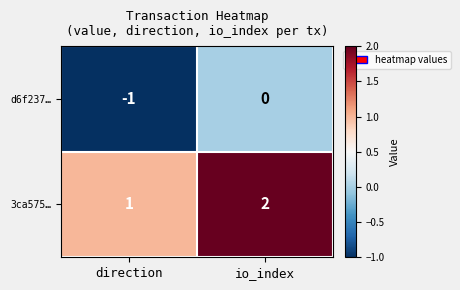

How many data points does each series have?

2